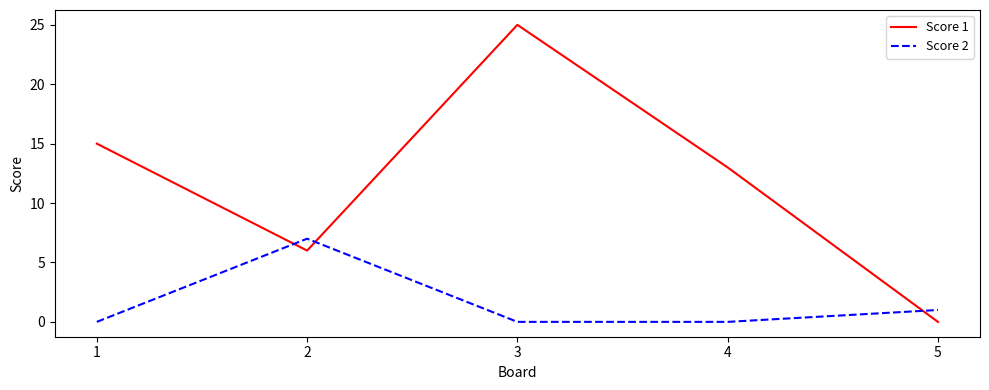

How many times do Score 1 and Score 2 cross each other?

3